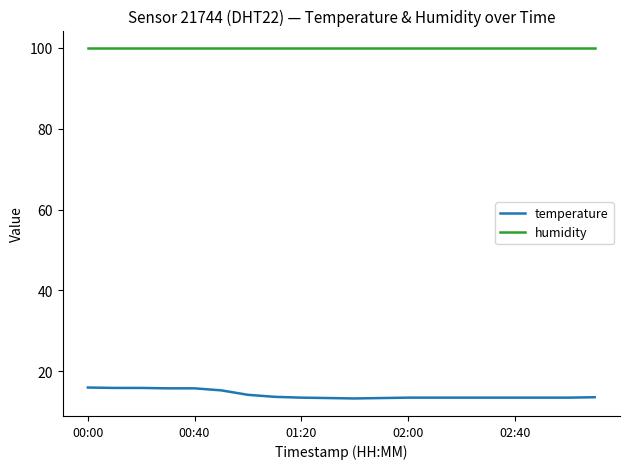

True or false: temperature and humidity intersect in this chart.

False